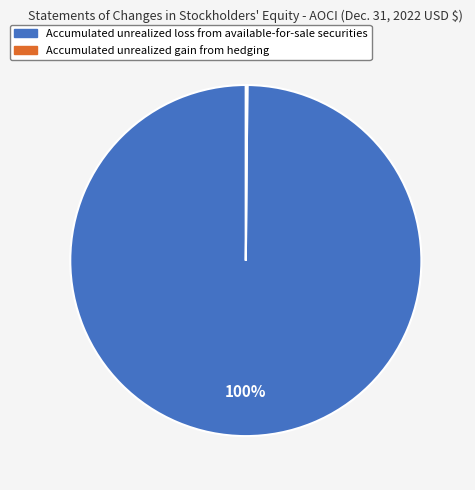

Which slice represents more than half of the pie?

Accumulated unrealized loss from available-for-sale securities